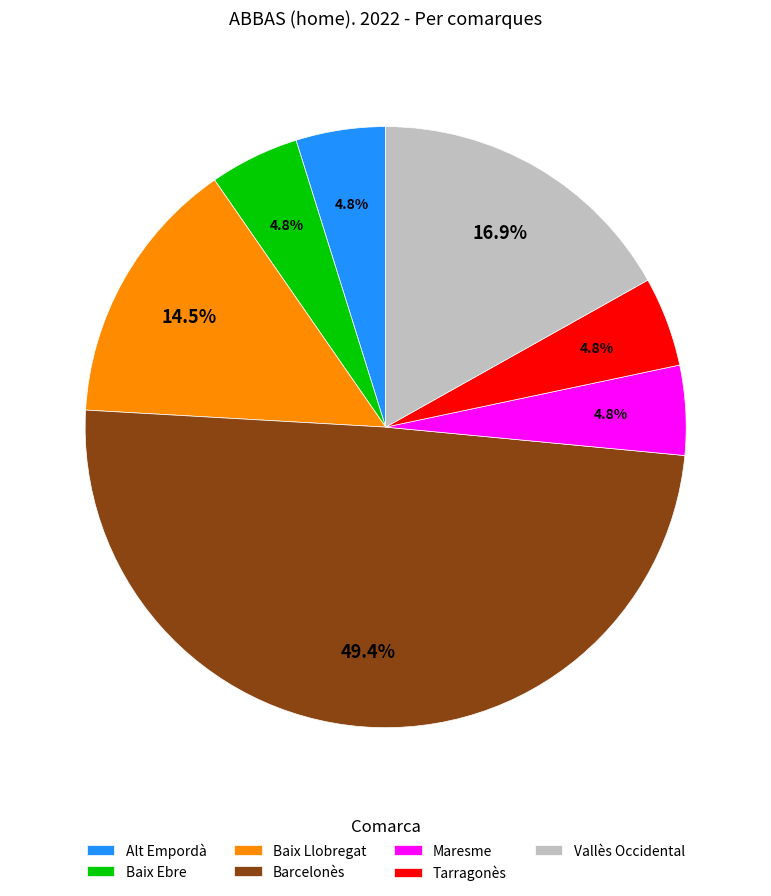

How many segments does this pie chart have?

7